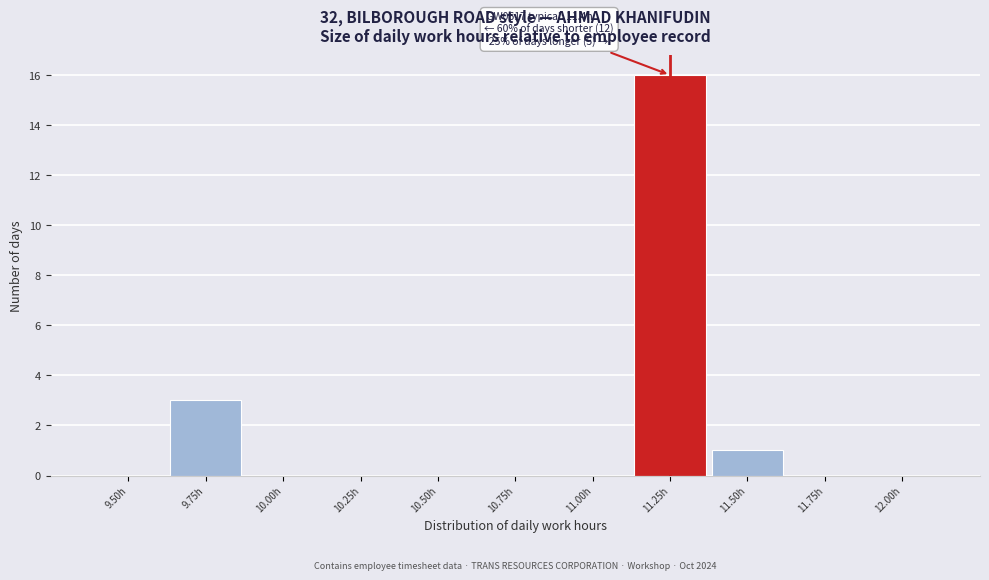

Reading left to right, extract all data points from this chart.

9.50h=0	9.75h=3	10.00h=0	10.25h=0	10.50h=0	10.75h=0	11.00h=0	11.25h=16	11.50h=1	11.75h=0	12.00h=0